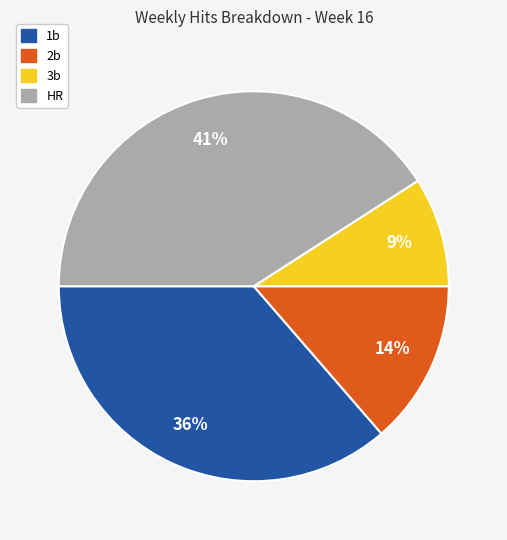

Does 3b account for over 50% of the chart?

No